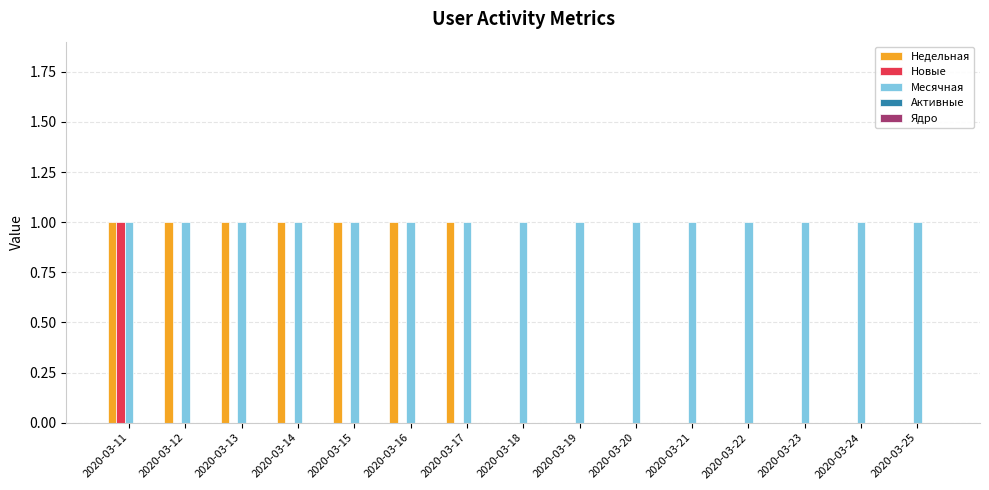

Which series has the largest total across all categories?

Месячная